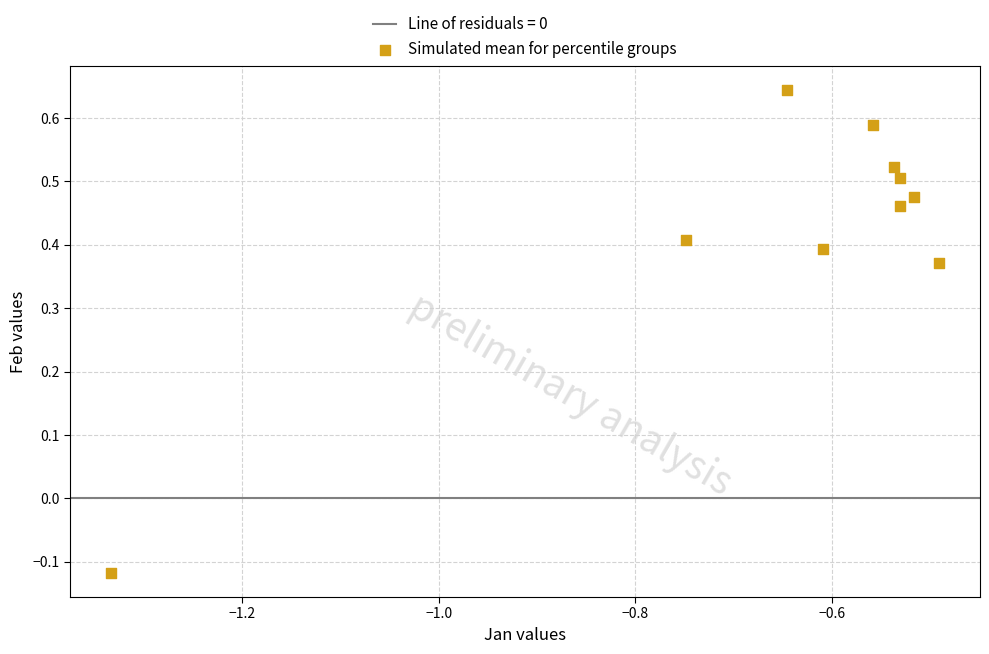

What is the range of Y values (max minus min)?

0.8